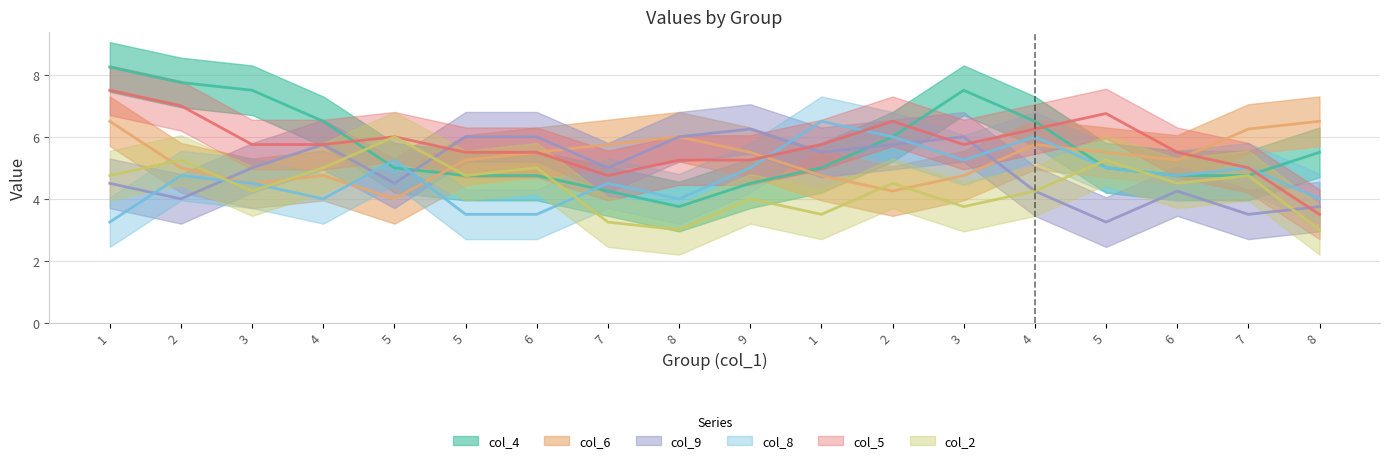

What is the label of the 12th point from the left?

2